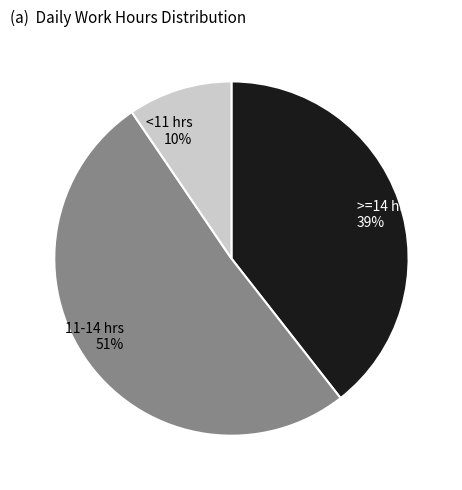

How many segments does this pie chart have?

3